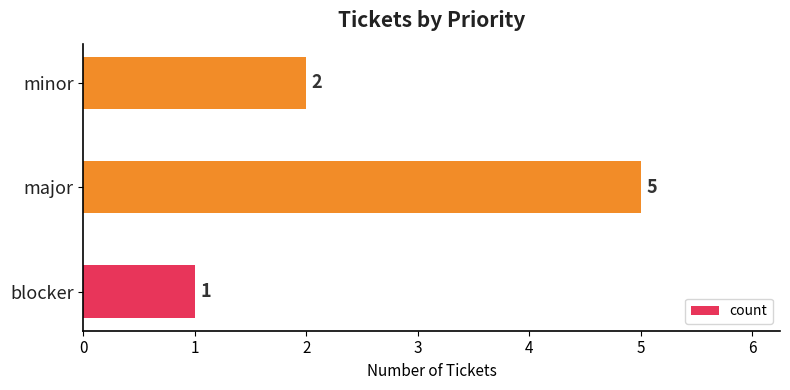

The chart shows a value of 4 at minor. True or false?

False